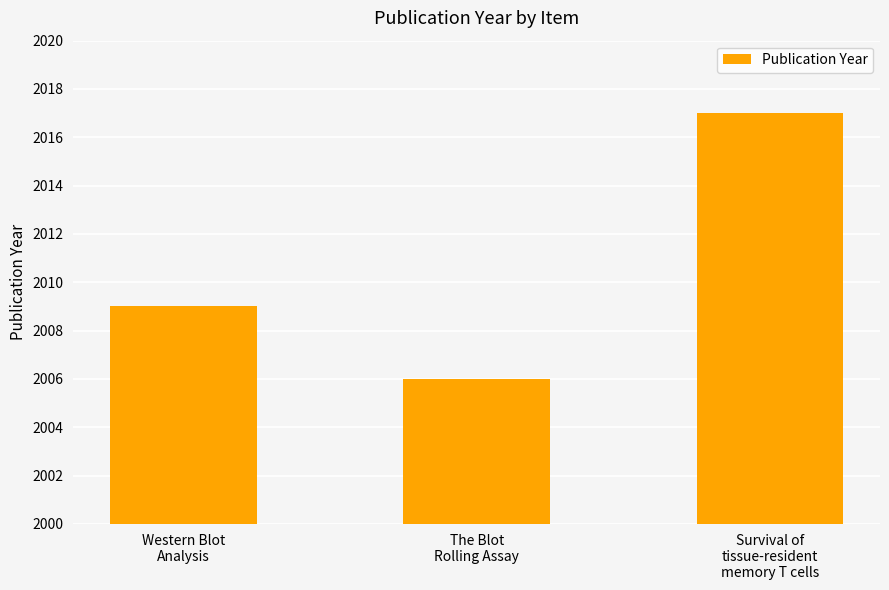

What is the average value?

2011